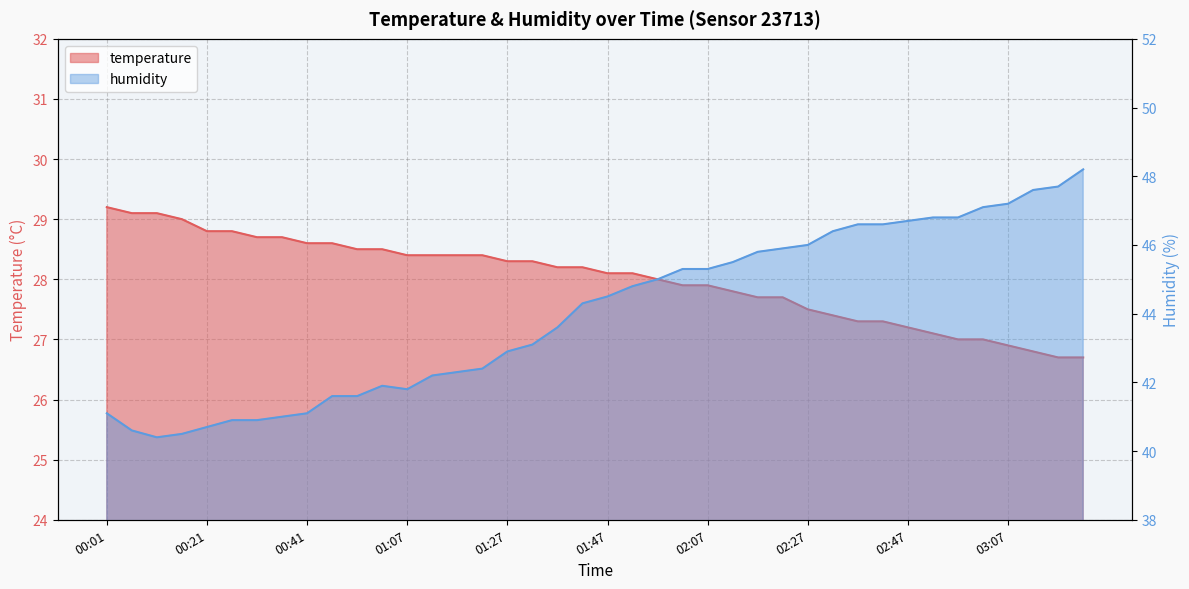

What is the value of the temperature point at the 21st from the left?

28.1